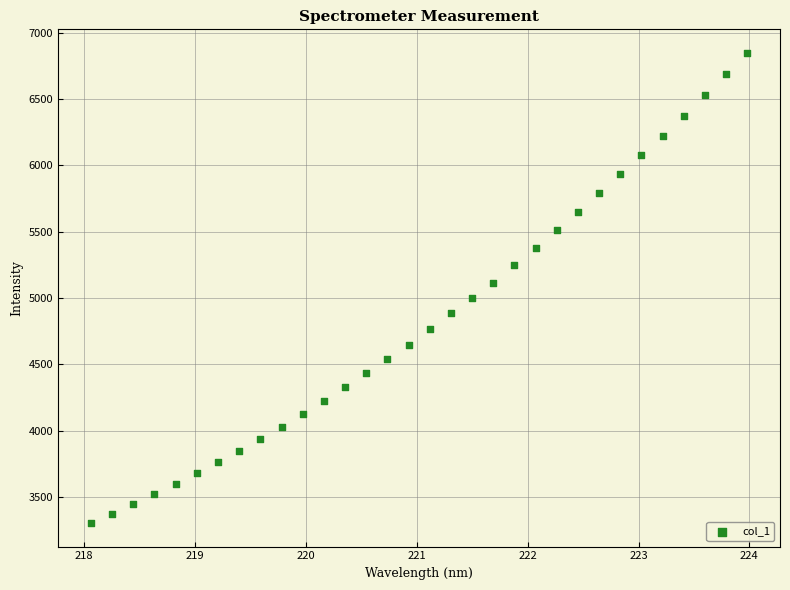

What is the range of X values (max minus min)?

5.9